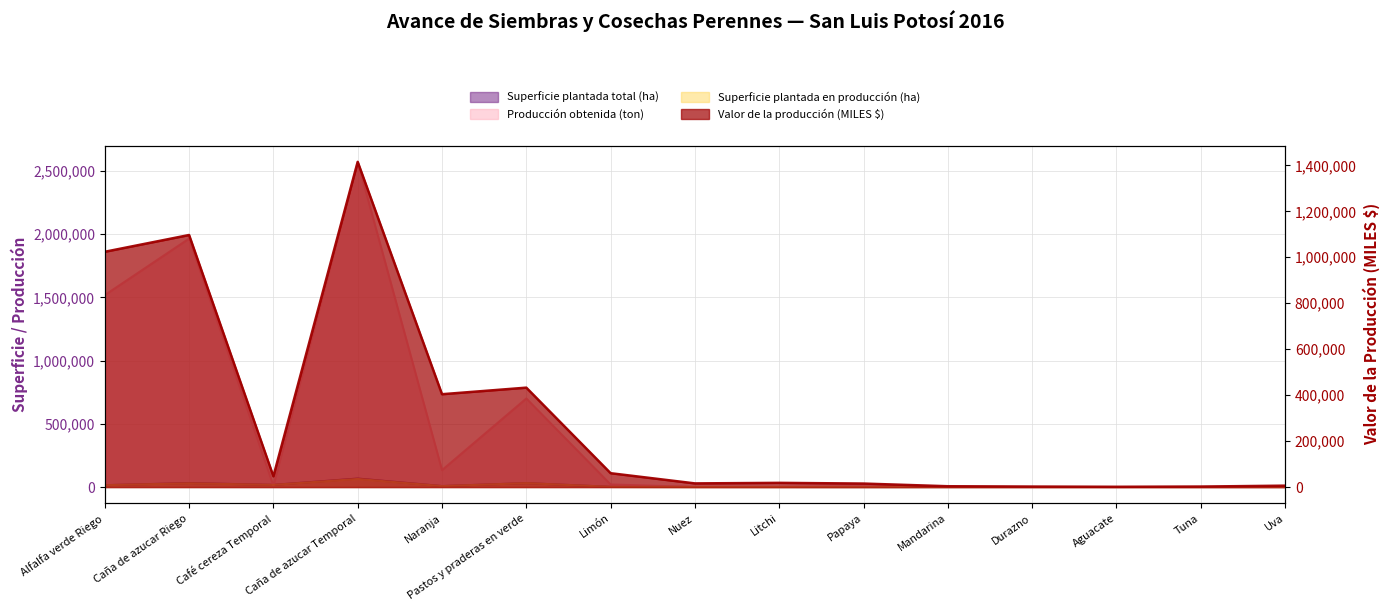

What is the sum of all Superficie plantada total (ha) values?

171045.1